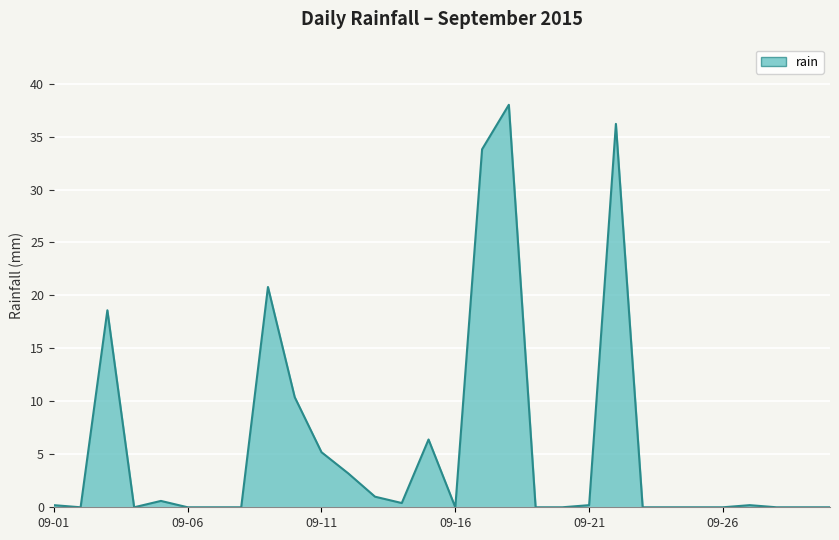

What is the difference between the maximum and minimum values?

38.0